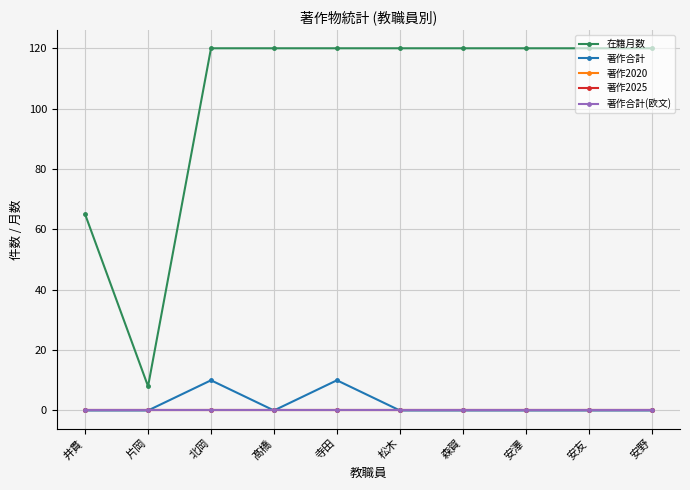

Is this an area chart (filled region under the line)?

No